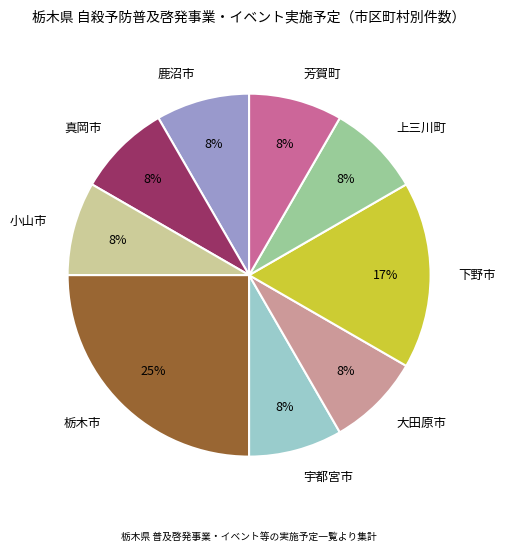

The 宇都宮市 slice represents 17% of the pie. True or false?

False